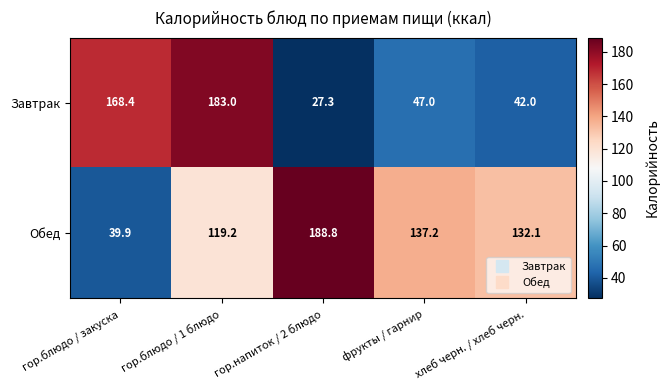

List the series in order of their peak value, highest first.

Обед, Завтрак